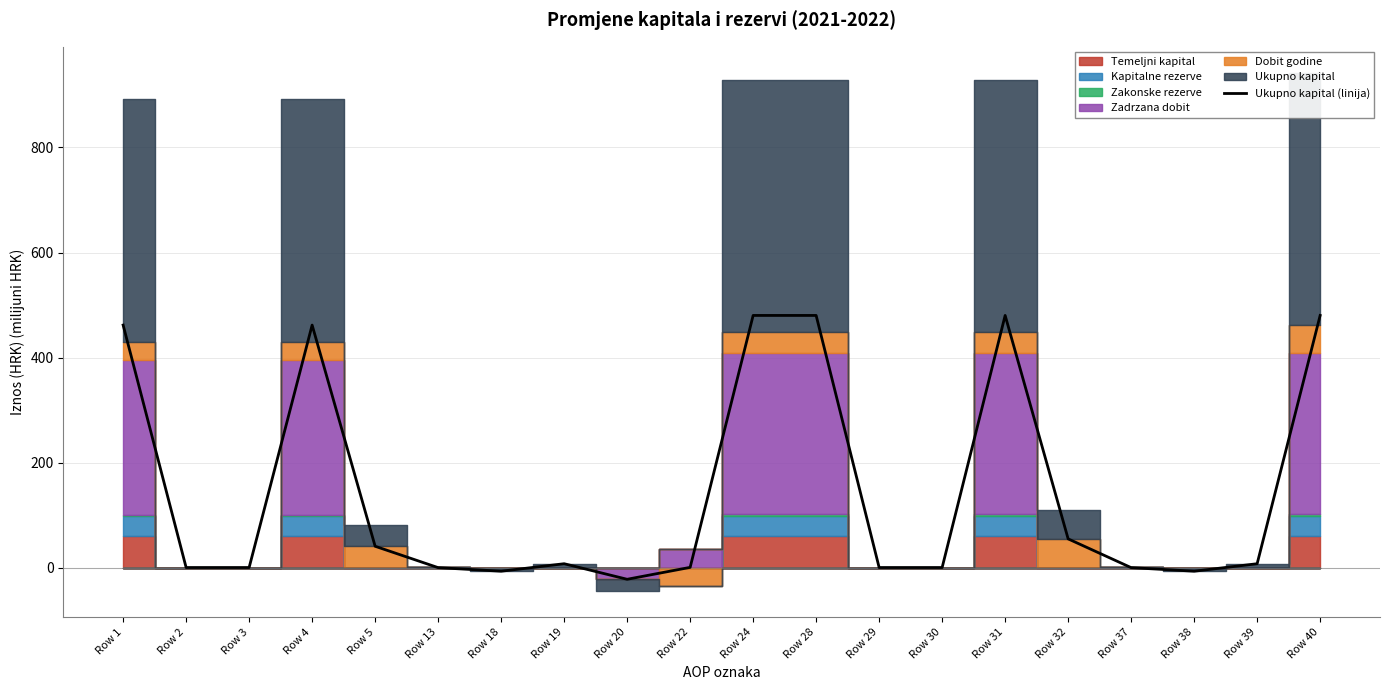

The chart shows a value of 40.5 at Row 5. True or false?

True